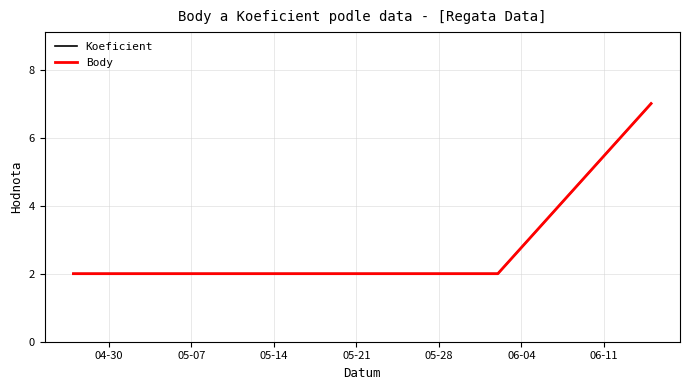

Does the chart display data point markers on the line(s)?

No